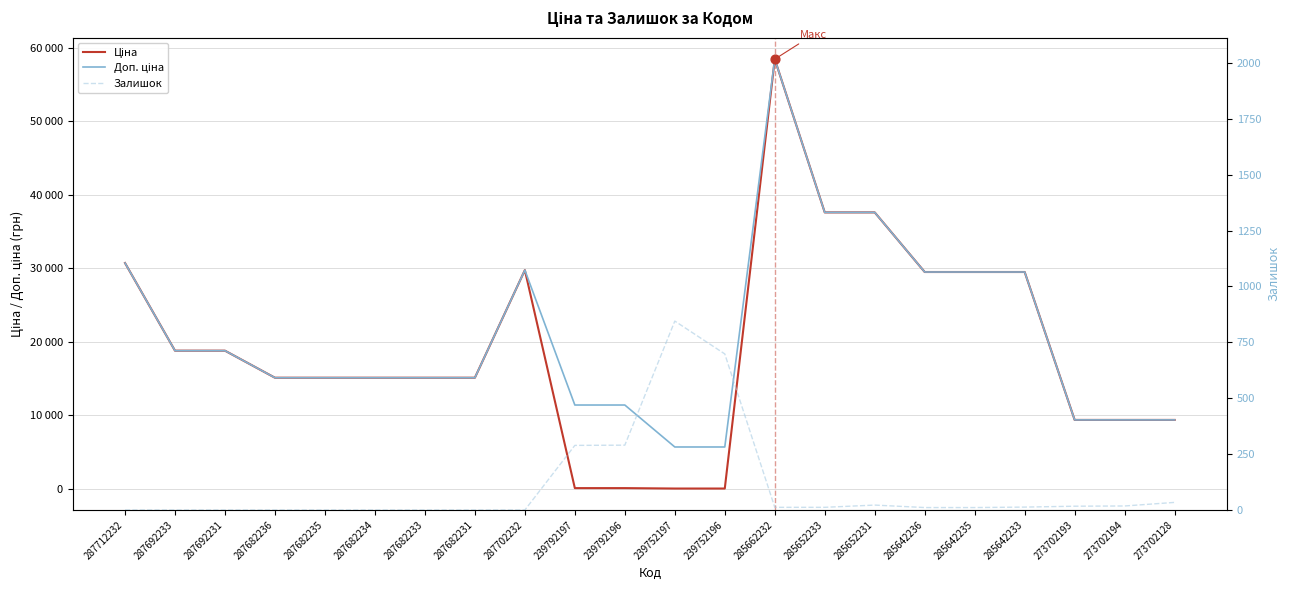

At how many categories does at least one series exceed 11792?

15